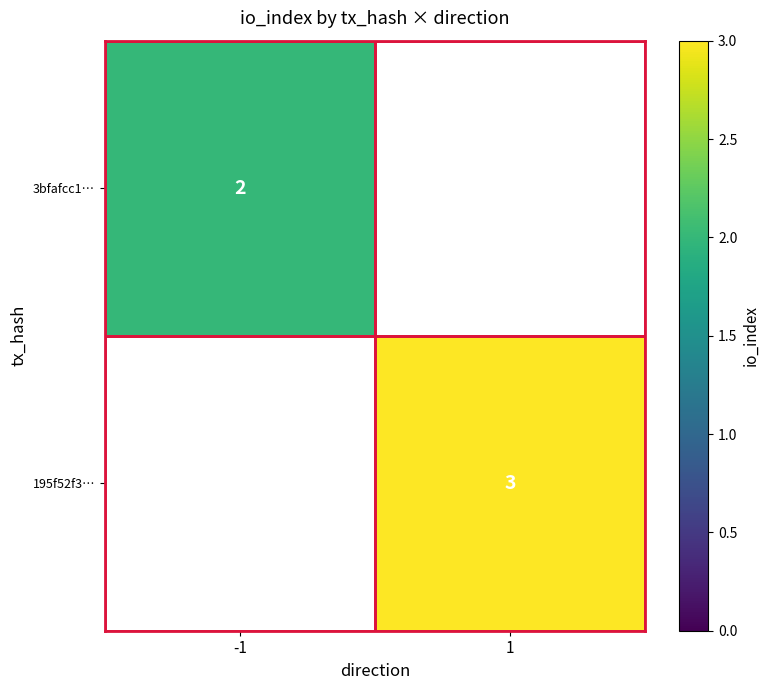

The value of 3bfafcc1… at -1 is 0. True or false?

False